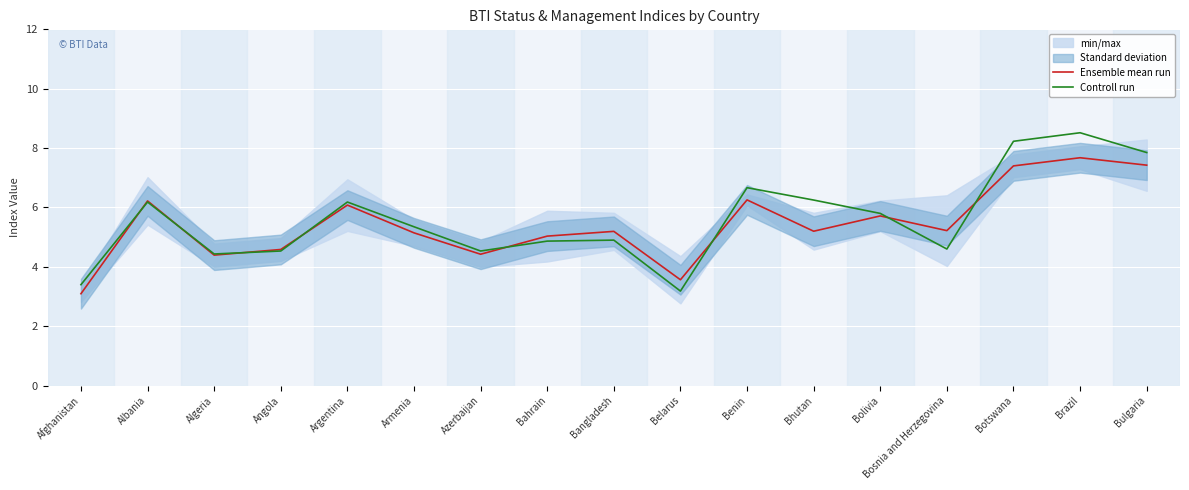

How many times do Ensemble mean run and Controll run cross each other?

8